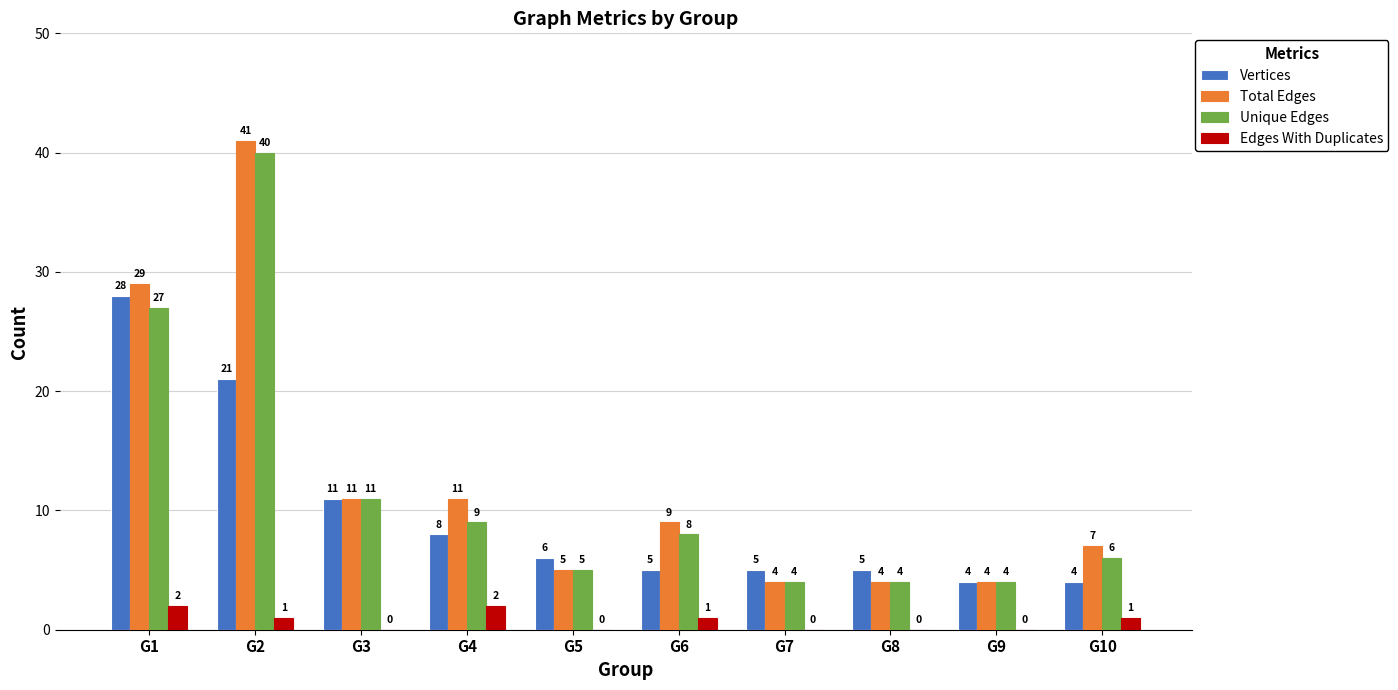

Is it true that Total Edges equals 11 at G4?

True